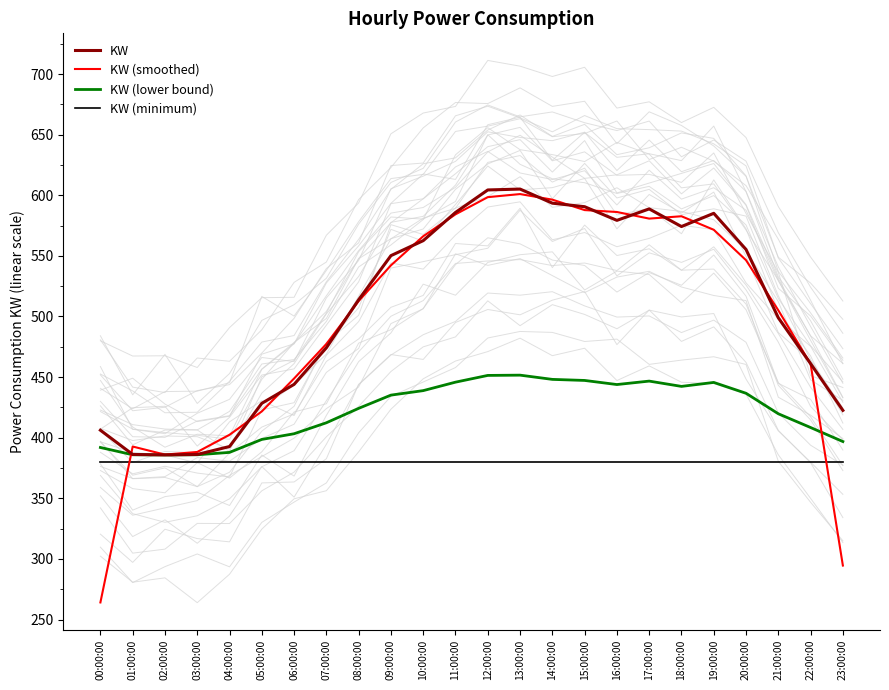

Rank the categories by KW (minimum) value from highest to lowest.

00:00:00, 01:00:00, 02:00:00, 03:00:00, 04:00:00, 05:00:00, 06:00:00, 07:00:00, 08:00:00, 09:00:00, 10:00:00, 11:00:00, 12:00:00, 13:00:00, 14:00:00, 15:00:00, 16:00:00, 17:00:00, 18:00:00, 19:00:00, 20:00:00, 21:00:00, 22:00:00, 23:00:00